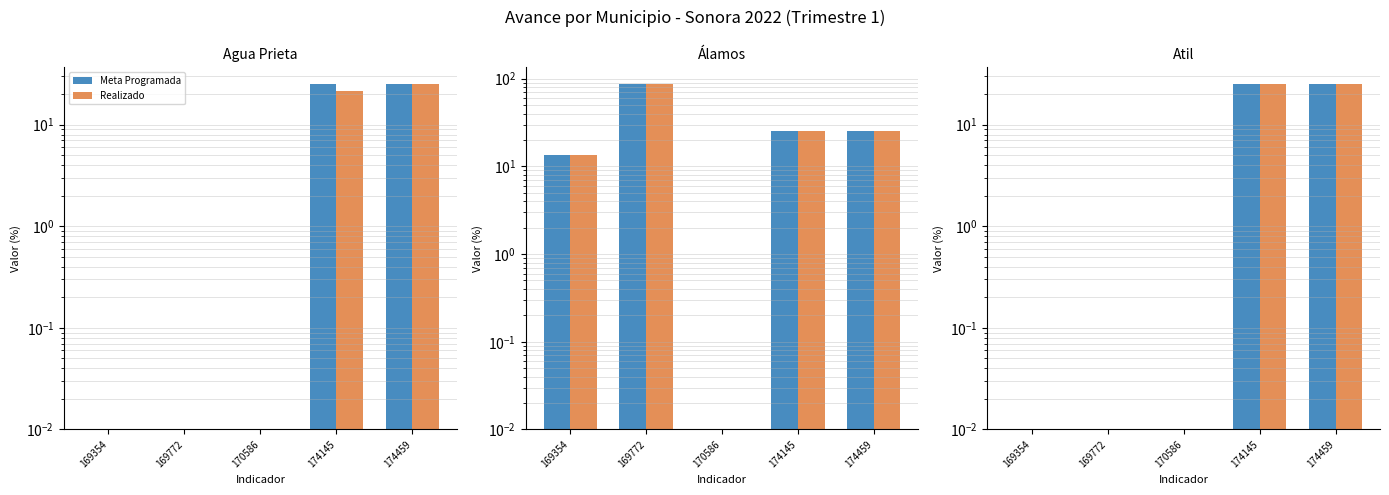

Is it true that Realizado equals 0.0 at 169354?

False